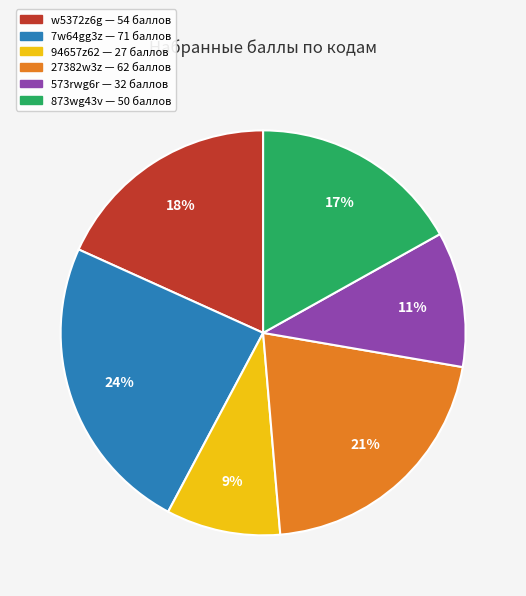

Is there any slice that represents more than half of the pie?

No